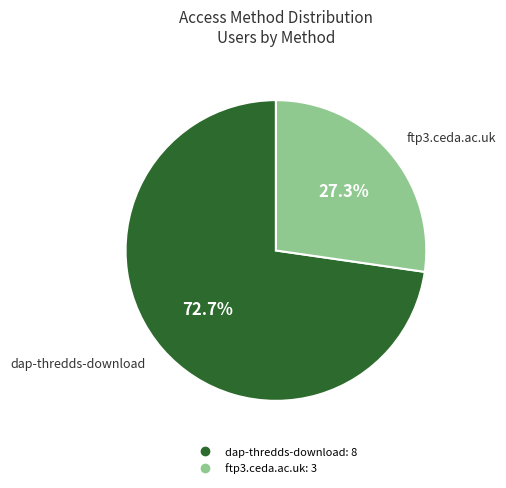

Which has a higher value, dap-thredds-download or ftp3.ceda.ac.uk?

dap-thredds-download